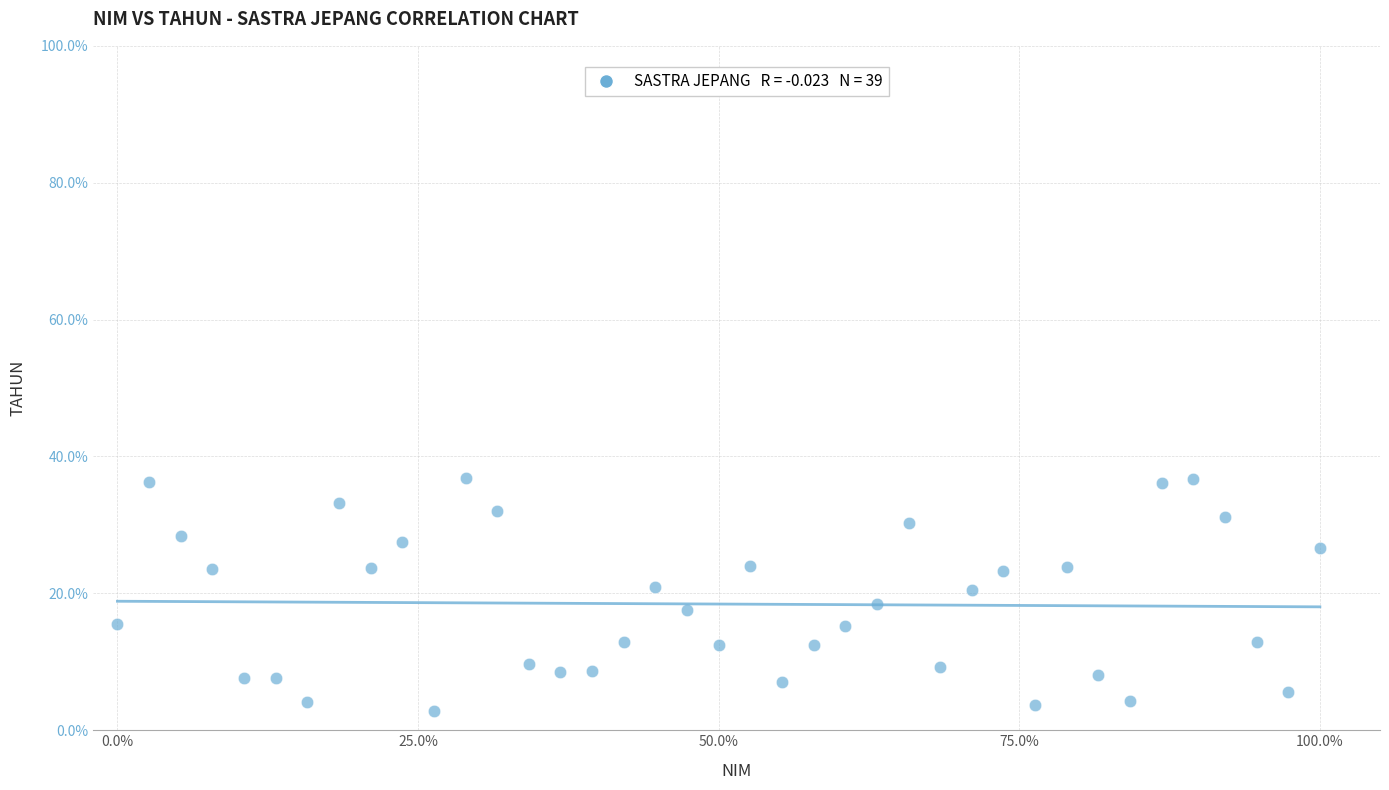

What is the range of Y values (max minus min)?

34.2